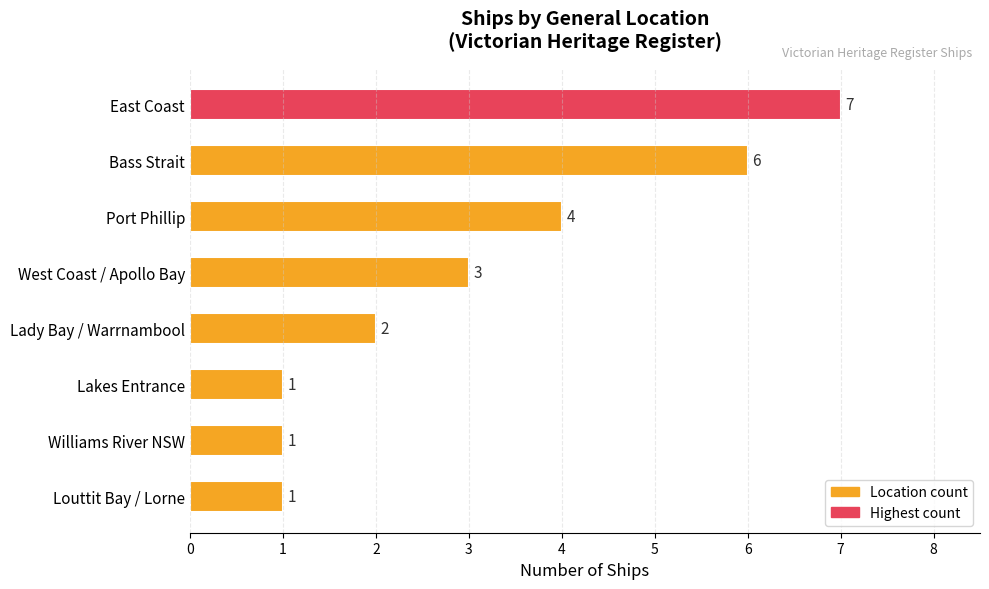

Between West Coast / Apollo Bay and Bass Strait, which is larger?

Bass Strait